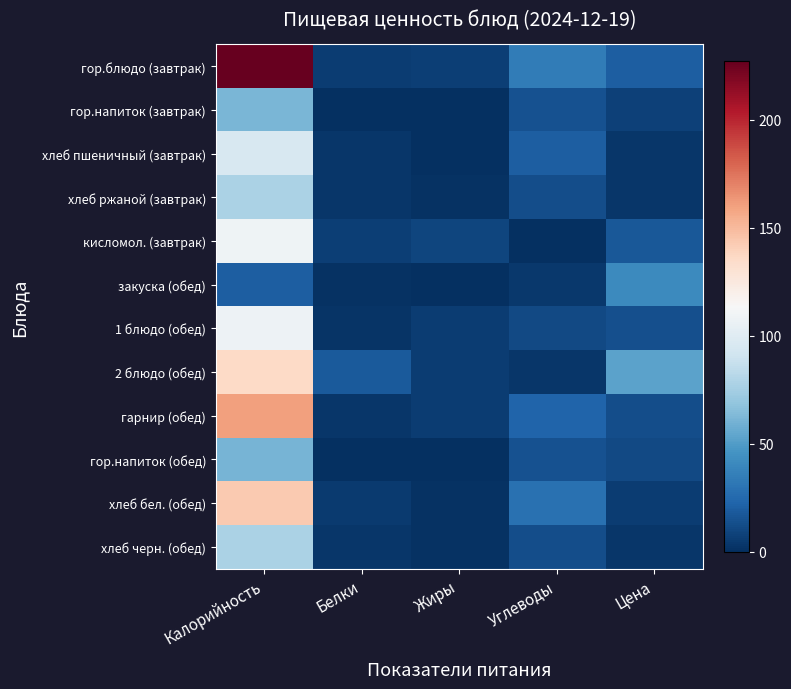

Reading left to right, what are all the values shown in this chart?

гор.блюдо (завтрак): Калорийность=227.0	Белки=6.0	Жиры=7.0	Углеводы=34.0	Цена=20.3
гор.напиток (завтрак): Калорийность=62.0	Белки=0.0	Жиры=0.0	Углеводы=15.0	Цена=7.1
хлеб пшеничный (завтрак): Калорийность=95.0	Белки=3.0	Жиры=0.0	Углеводы=20.0	Цена=3.5
хлеб ржаной (завтрак): Калорийность=78.0	Белки=3.0	Жиры=1.0	Углеводы=13.0	Цена=3.1
кисломол. (завтрак): Калорийность=109.0	Белки=7.0	Жиры=9.0	Углеводы=0.0	Цена=17.3
закуска (обед): Калорийность=20.0	Белки=1.0	Жиры=0.0	Углеводы=4.0	Цена=41.4
1 блюдо (обед): Калорийность=108.0	Белки=2.0	Жиры=6.0	Углеводы=11.0	Цена=14.1
2 блюдо (обед): Калорийность=136.0	Белки=18.0	Жиры=6.0	Углеводы=3.0	Цена=53.1
гарнир (обед): Калорийность=160.0	Белки=3.0	Жиры=6.0	Углеводы=23.0	Цена=13.1
гор.напиток (обед): Калорийность=61.0	Белки=0.0	Жиры=0.0	Углеводы=15.0	Цена=11.1
хлеб бел. (обед): Калорийность=143.0	Белки=5.0	Жиры=1.0	Углеводы=29.0	Цена=5.4
хлеб черн. (обед): Калорийность=78.0	Белки=3.0	Жиры=1.0	Углеводы=13.0	Цена=3.1